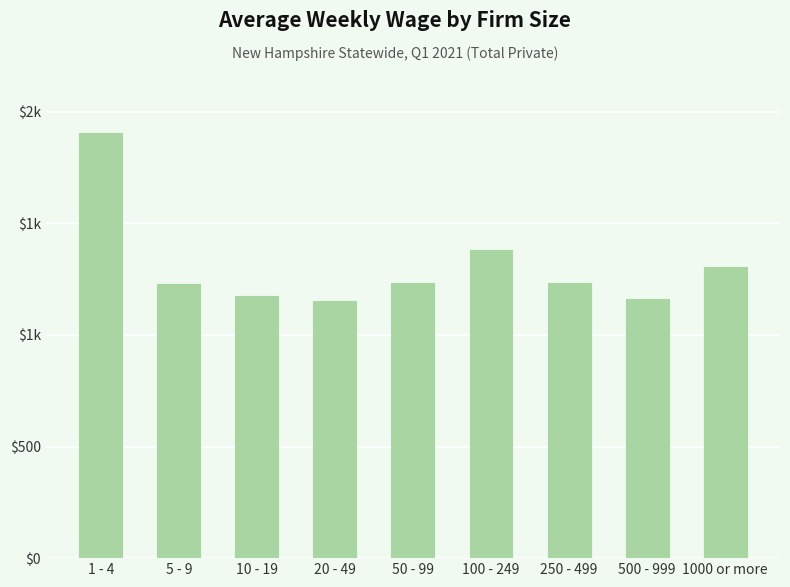

Are the bars grouped side by side (vs. stacked)?

No